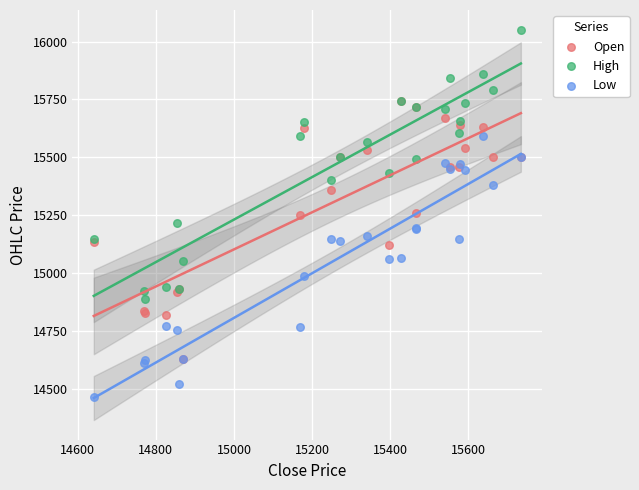

Which series contains the lowest Y value?

Low